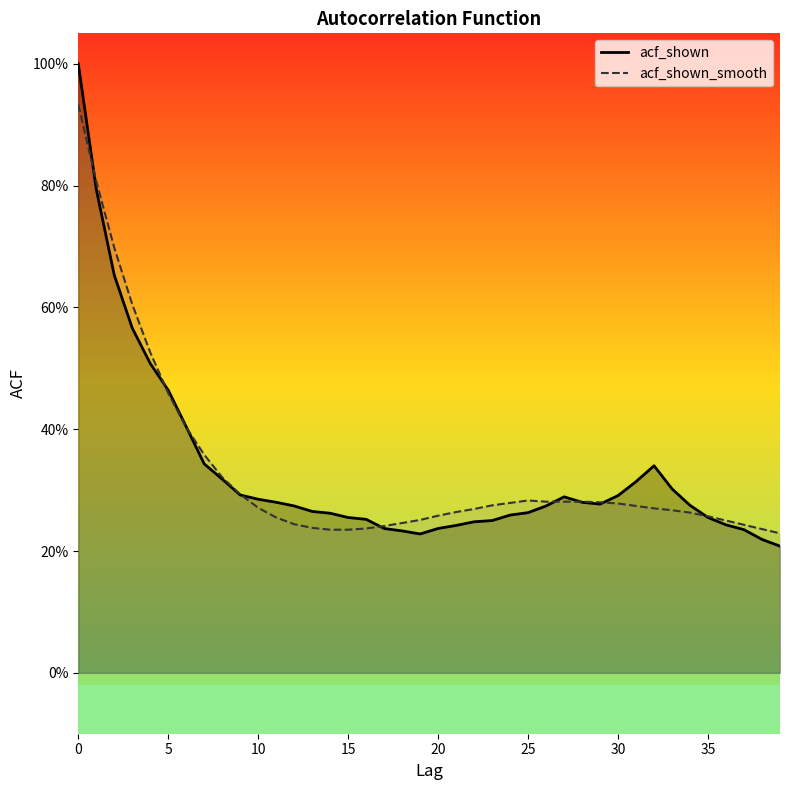

What is the difference between the acf_shown values at 36 and 0?

0.8